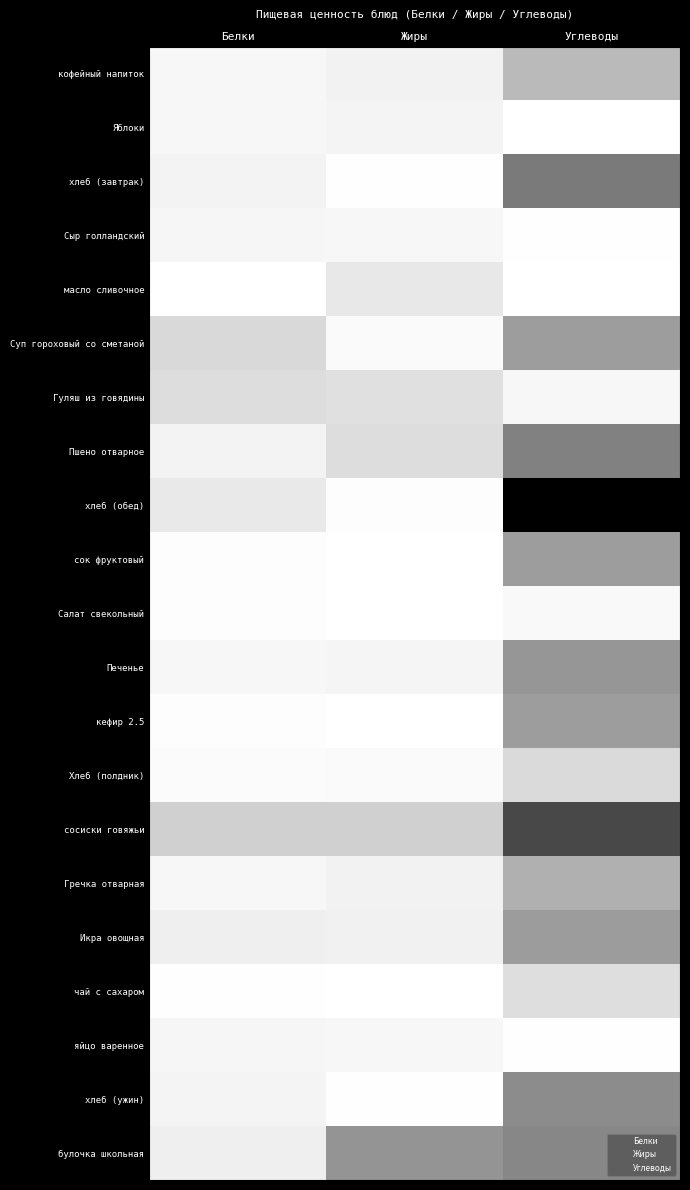

What is the maximum value shown in the chart?

70.0